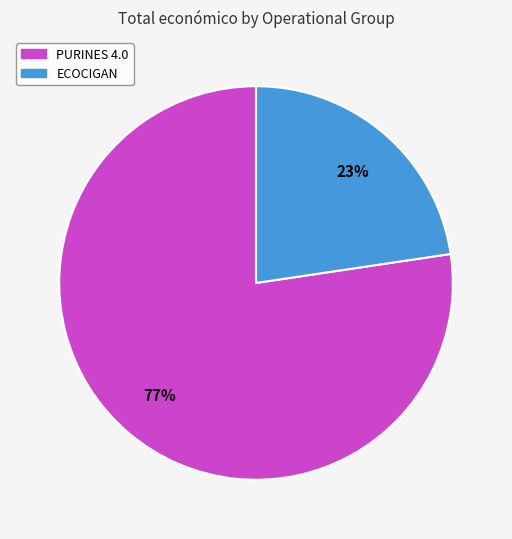

Is PURINES 4.0 the majority of the pie?

Yes